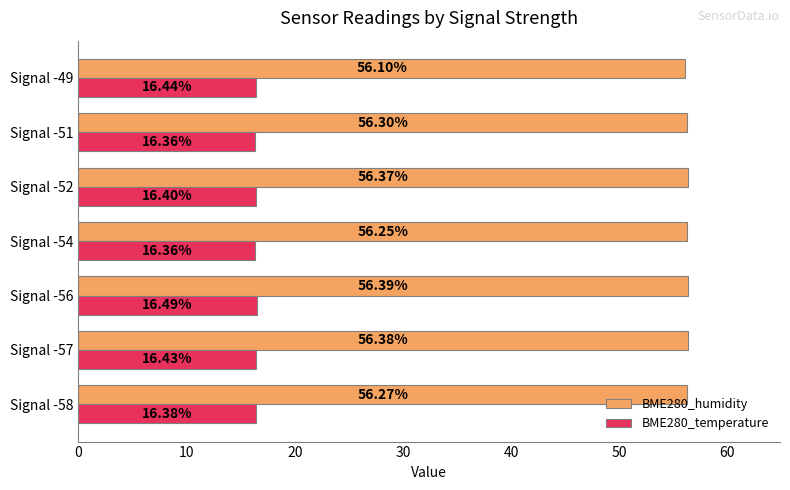

Rank the series by their average value, from highest to lowest.

BME280_humidity, BME280_temperature